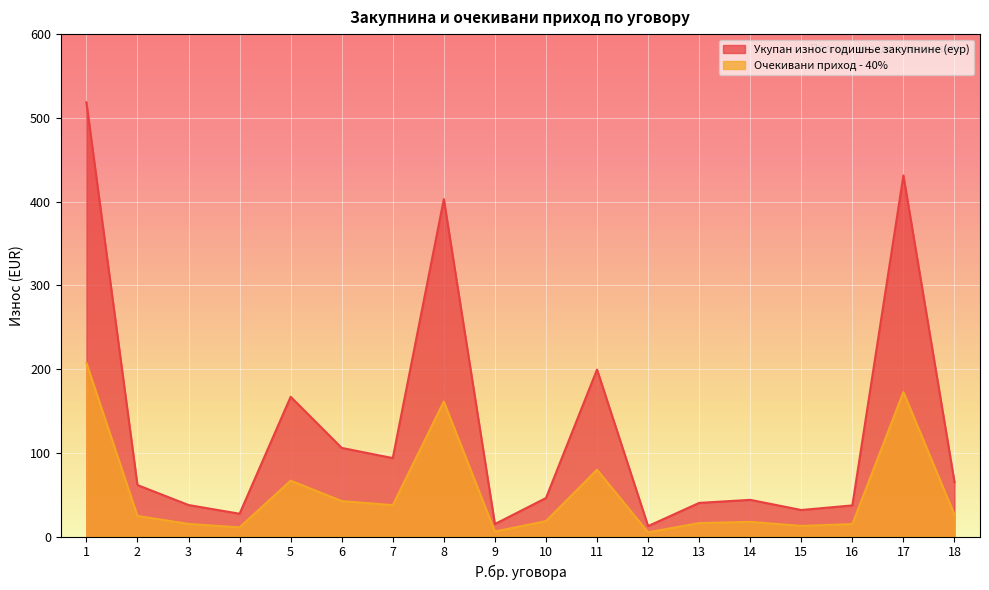

At which category is the sum across all series the highest?

1